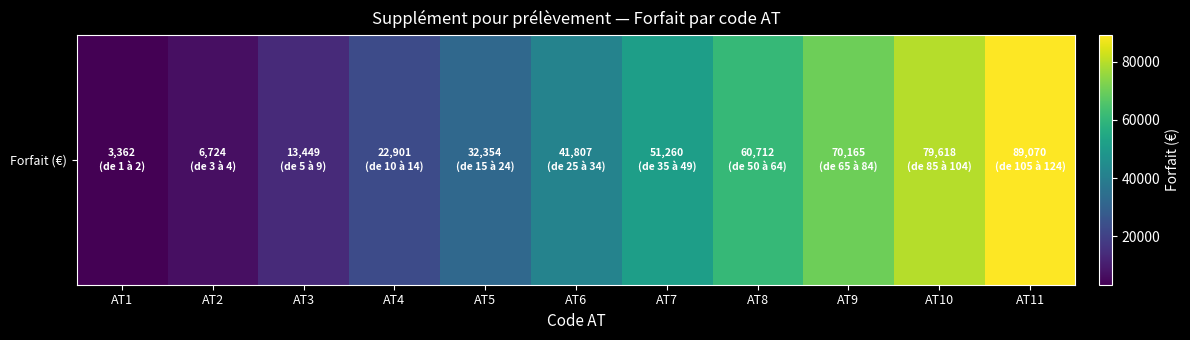

Between AT2 and AT11, which is larger?

AT11